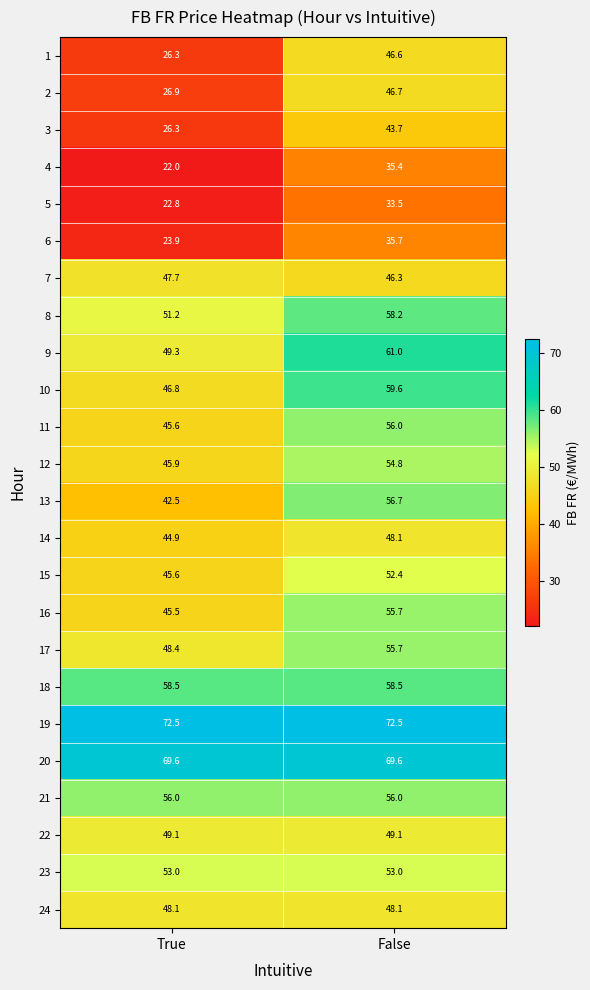

Which series has the widest spread of values?

1